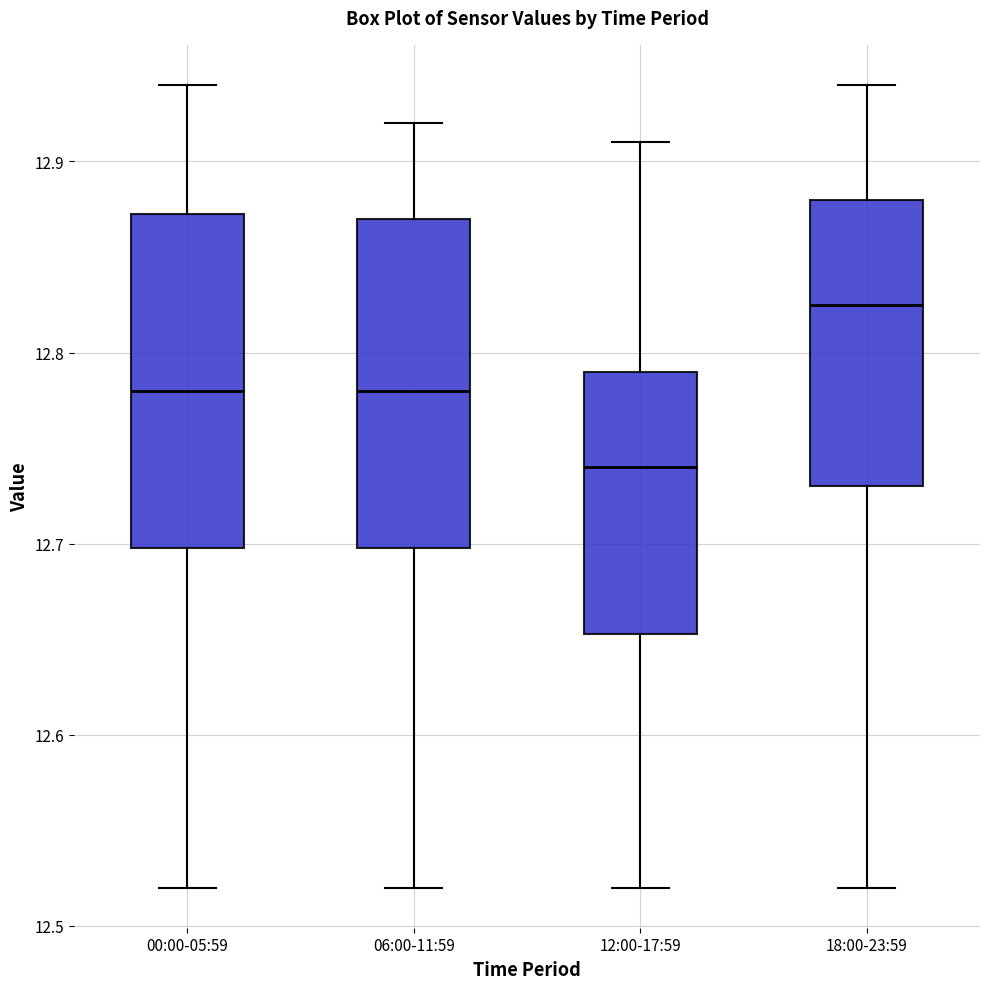

Where is the lower edge of the box for 00:00-05:59 on the y-axis? The values are not printed on the chart, so give them approximately, as read against the axis.

12.70